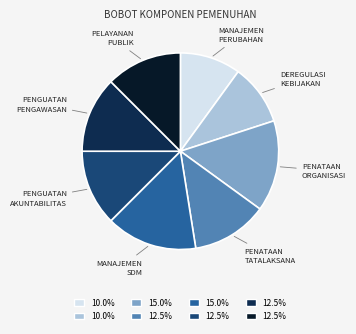

Is there a majority slice in this chart?

No